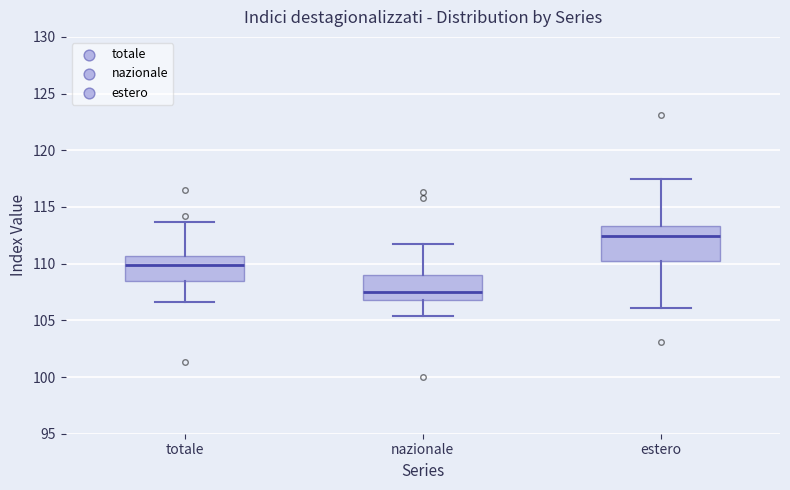

Comparing the boxes themselves (not the whiskers), which one is the tallest?

estero